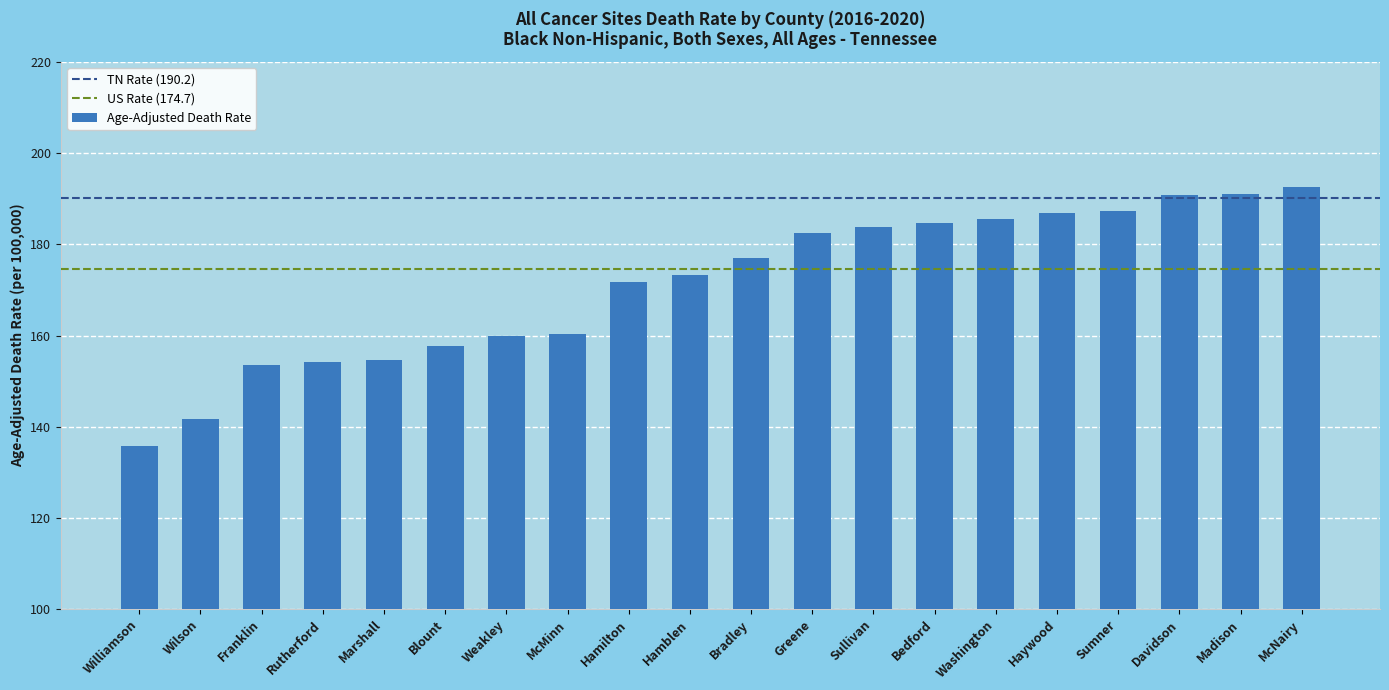

What is the difference between the maximum and minimum values?

56.8